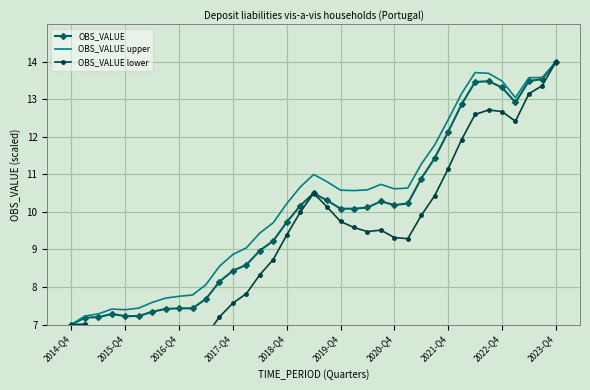

The value of OBS_VALUE at 2019-Q4 is 10.1. True or false?

True